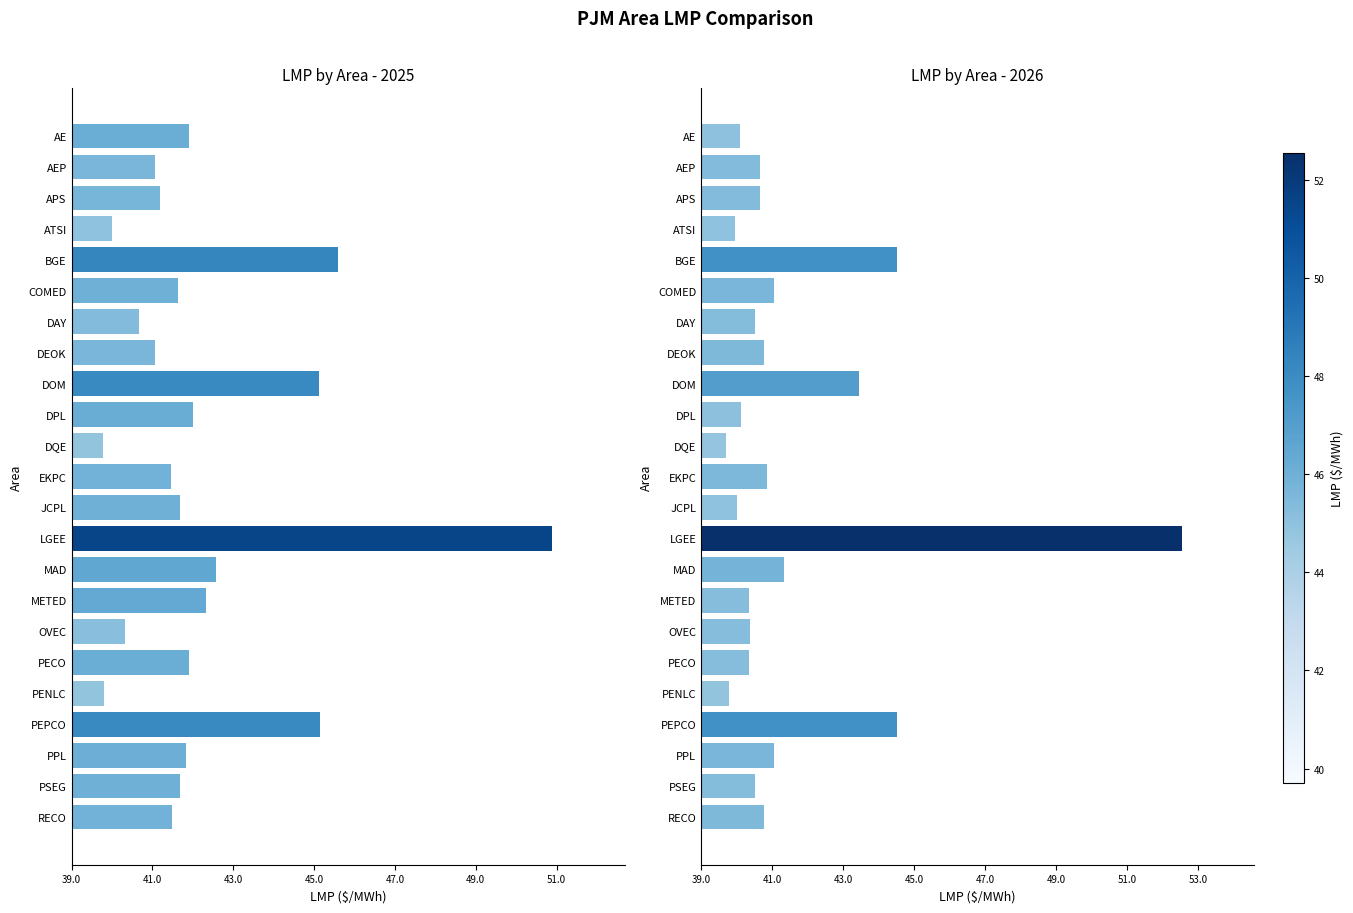

Reading left to right, extract all data points from this chart.

2025: 2.9	2.1	2.2	1.0	6.6	2.6	1.7	2.1	6.1	3.0	0.8	2.4	2.7	11.9	3.6	3.3	1.3	2.9	0.8	6.1	2.8	2.7	2.5
2026: 1.1	1.6	1.6	0.9	5.5	2.0	1.5	1.8	4.5	1.1	0.7	1.9	1.0	13.5	2.3	1.4	1.4	1.4	0.8	5.5	2.0	1.5	1.8